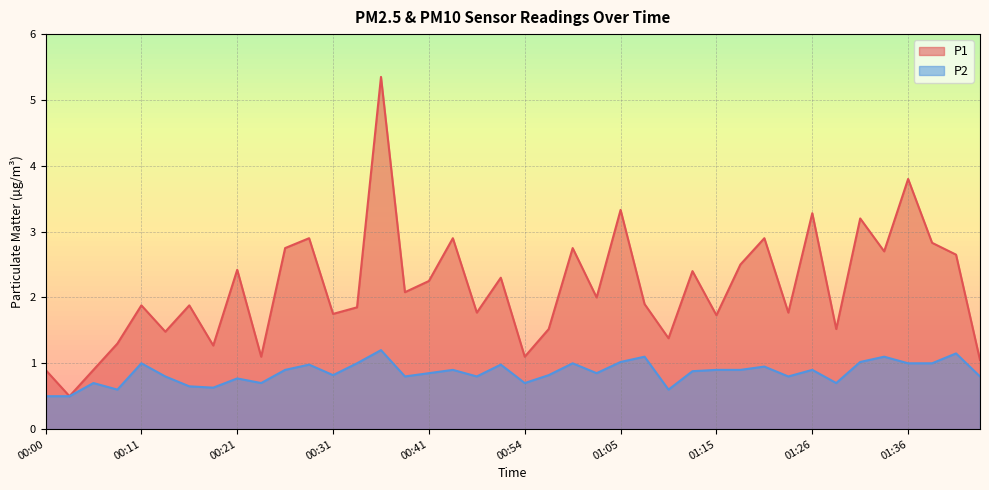

At which category does the chart reach its minimum across all series?

00:03